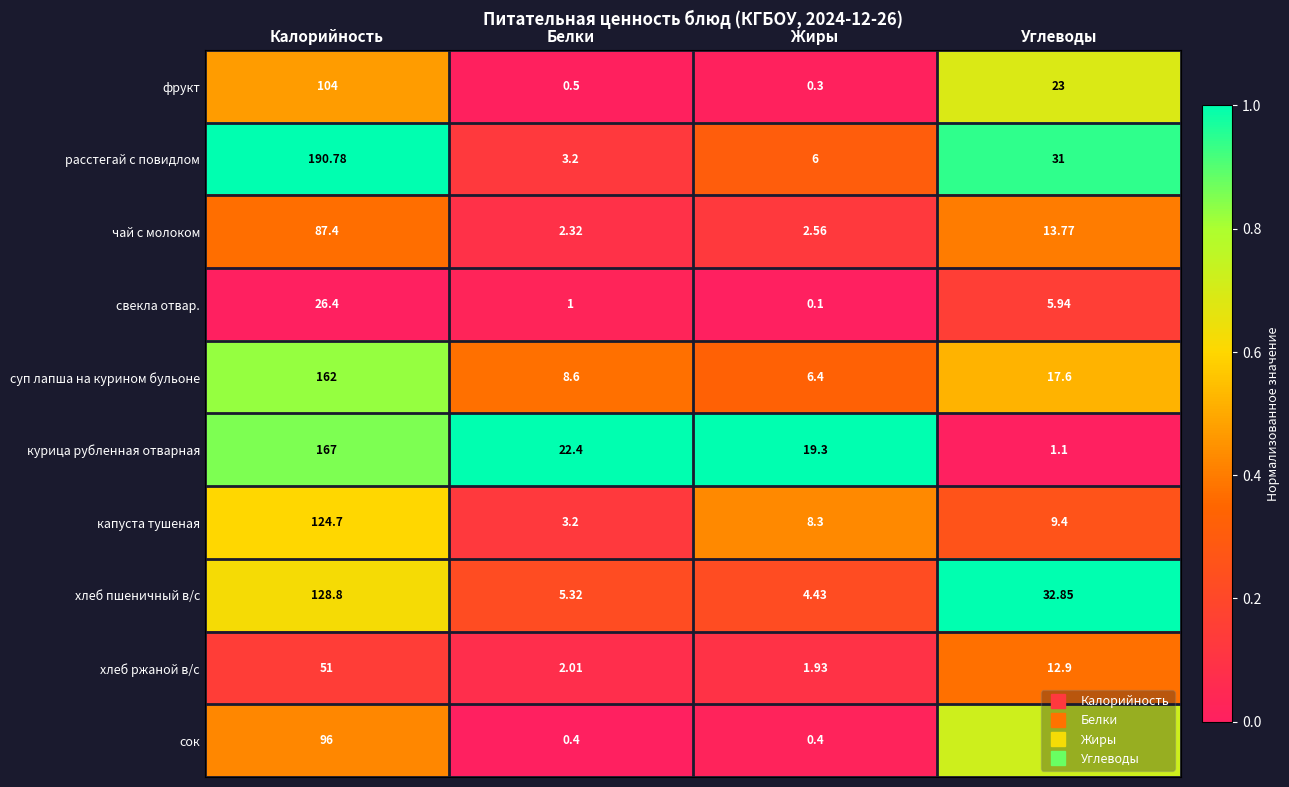

Which series has the widest spread of values?

расстегай с повидлом